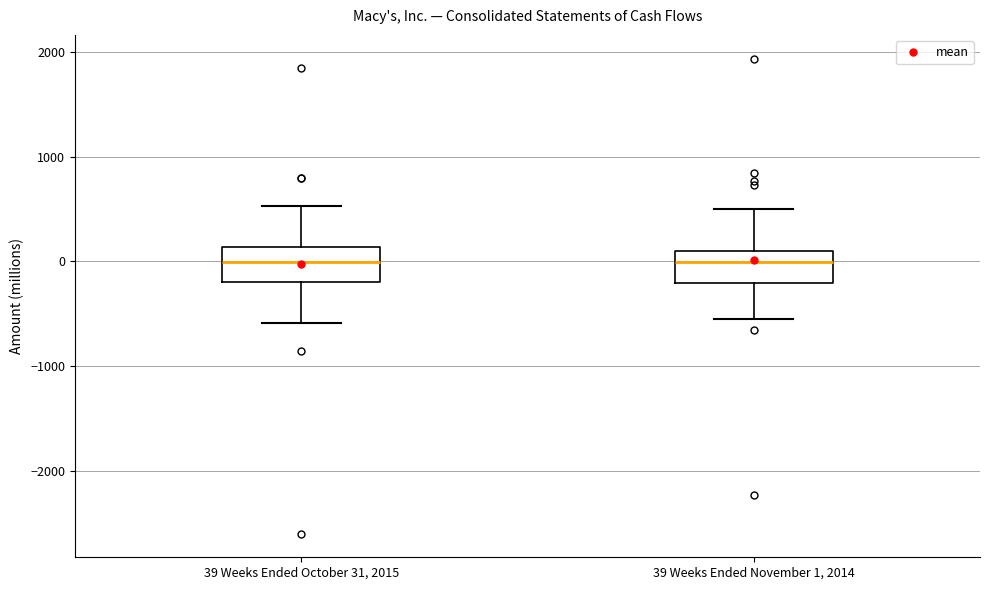

Reading left to right, read every box against the y-axis: the position of its median line, the range the box covers, and the ends of its whiskers. The values are not printed on the chart, so give them approximately, as read against the axis.

39 Weeks Ended October 31, 2015: median 0, box -200 to 100, whiskers -600 to 500
39 Weeks Ended November 1, 2014: median 0, box -200 to 100, whiskers -500 to 500